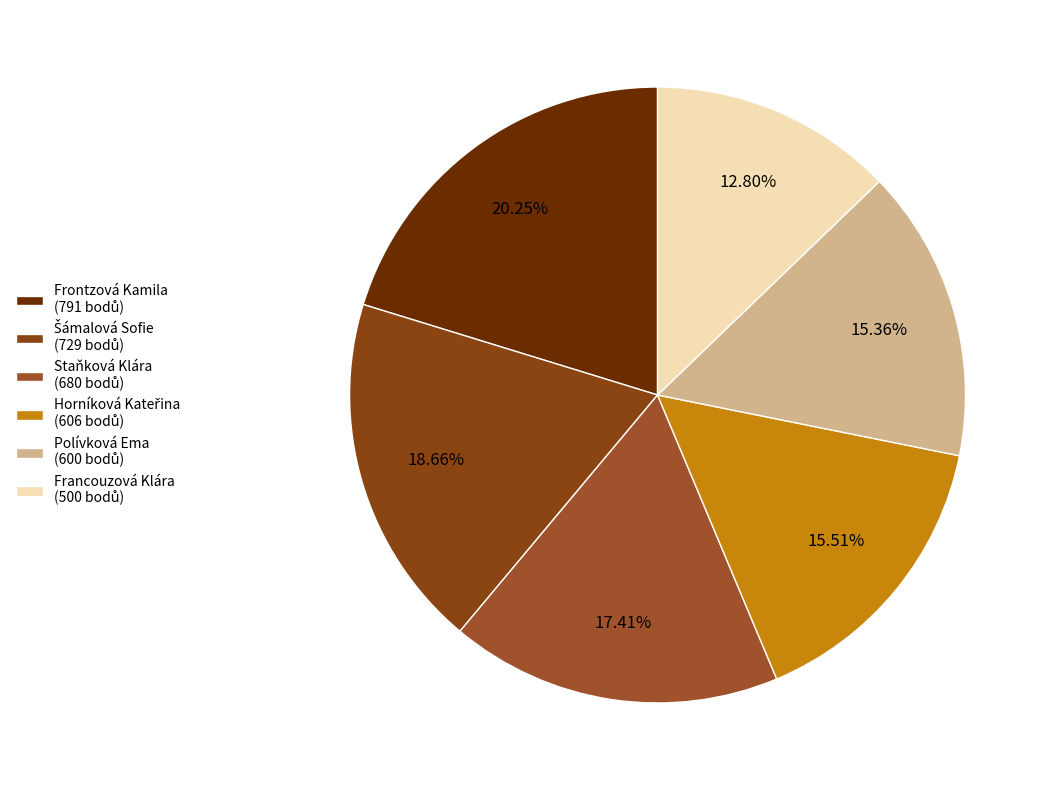

Which slice is the smallest?

Francouzová Klára